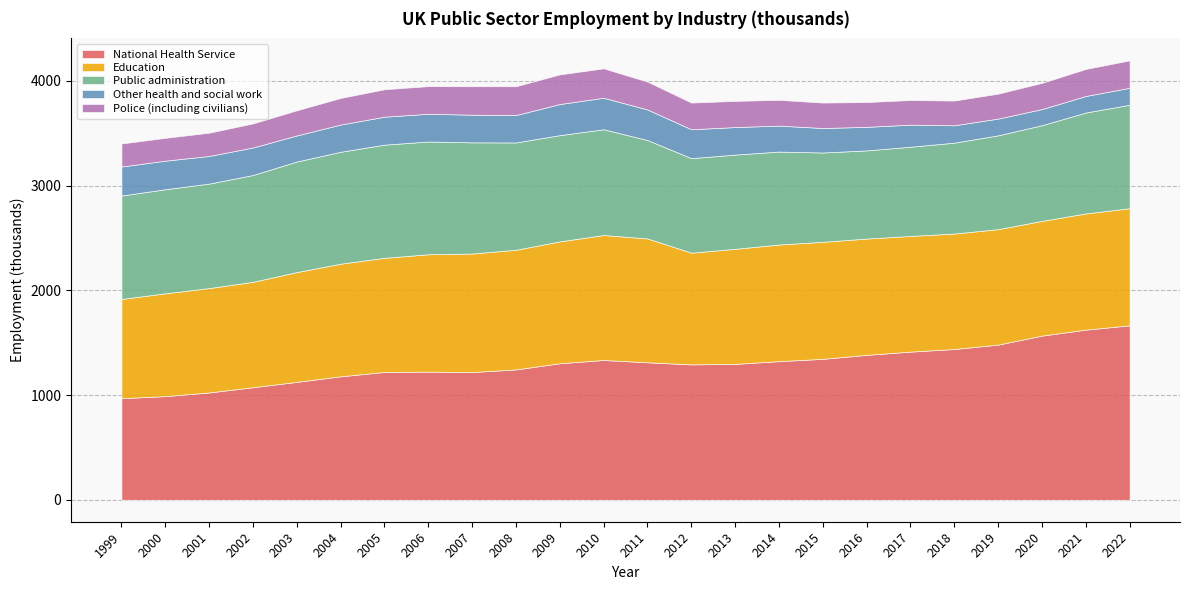

At which category is the sum across all series the highest?

2022